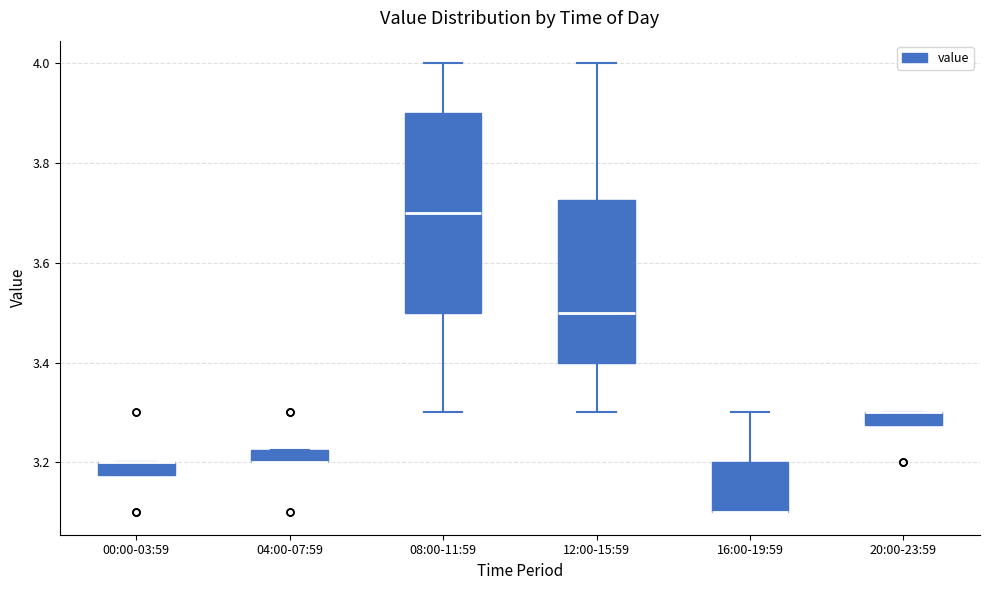

Comparing the boxes themselves (not the whiskers), which one is the tallest?

08:00-11:59